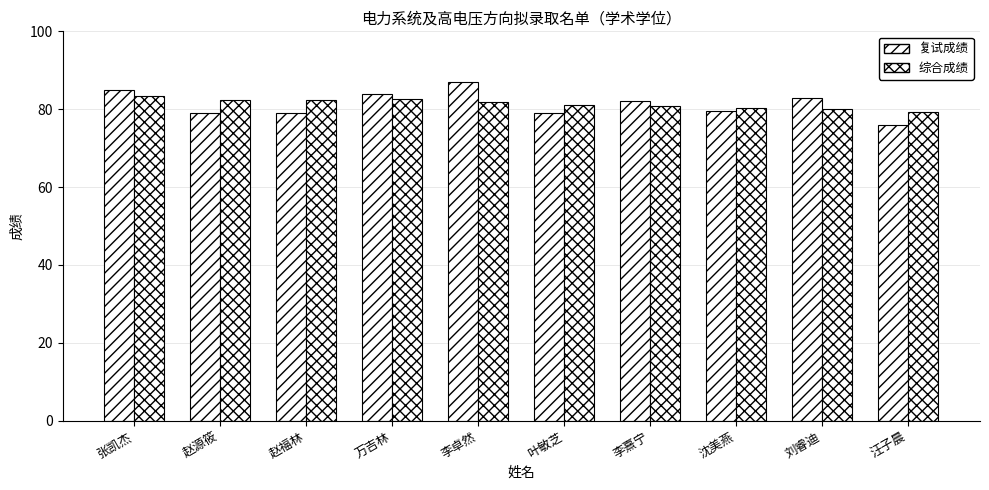

Which has a higher value, 李卓然 or 赵源筱?

李卓然